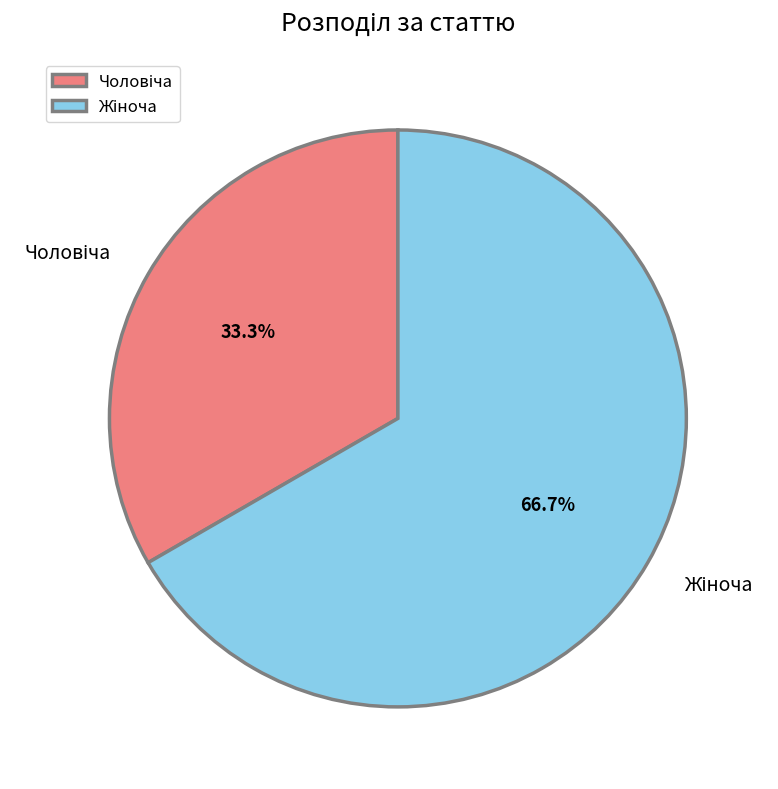

Is there a majority slice in this chart?

Yes